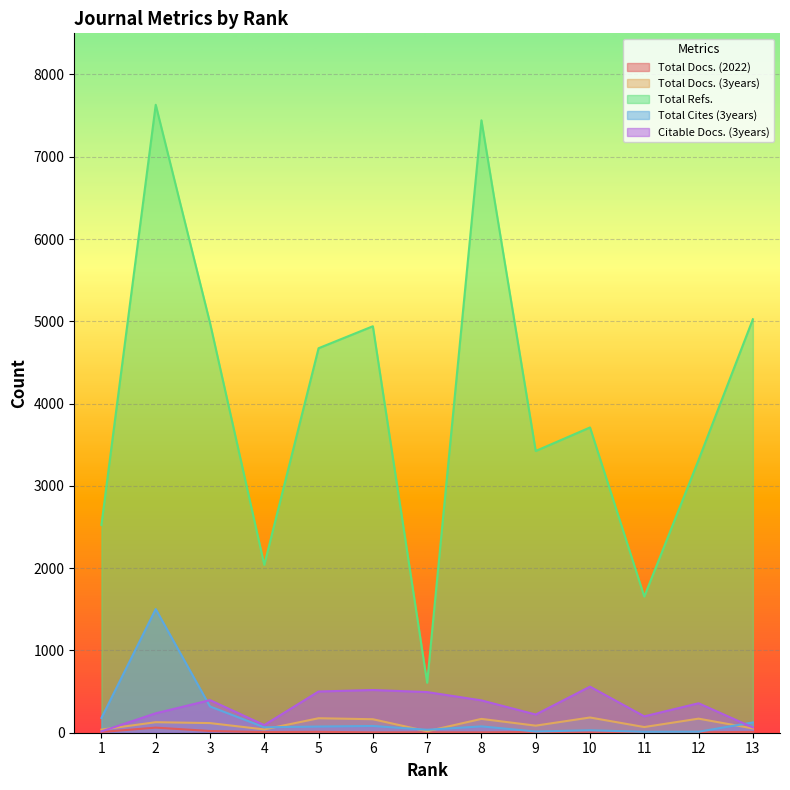

How many categories are shown in the chart?

13